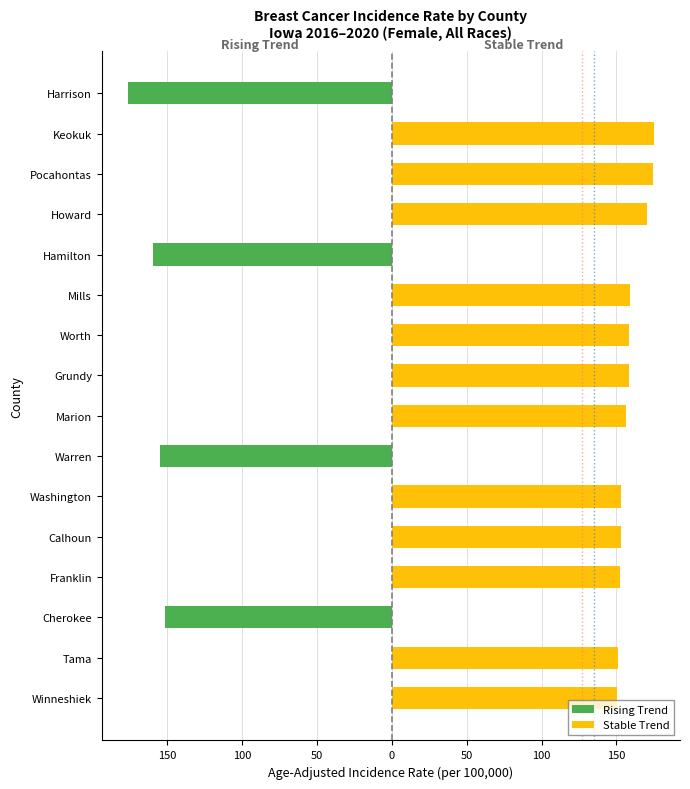

At how many categories does at least one series exceed 128?

12